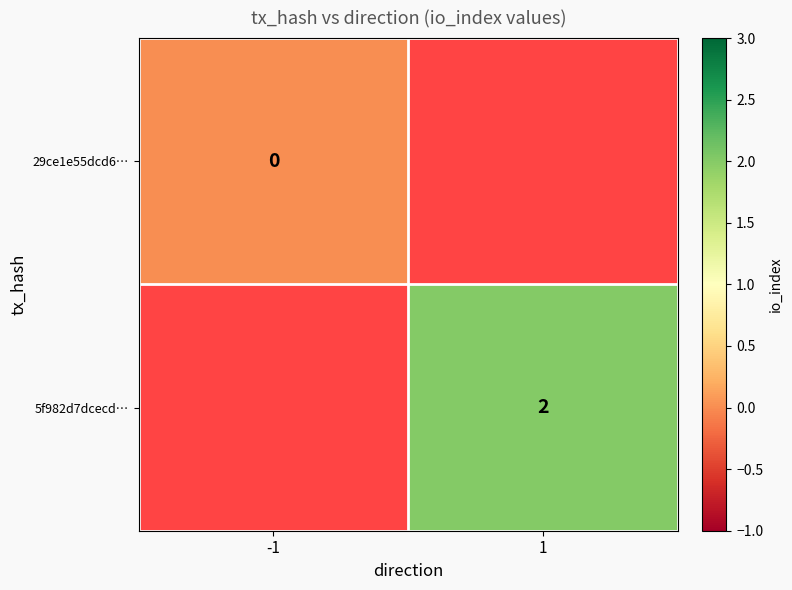

At which category does the chart reach its minimum across all series?

-1